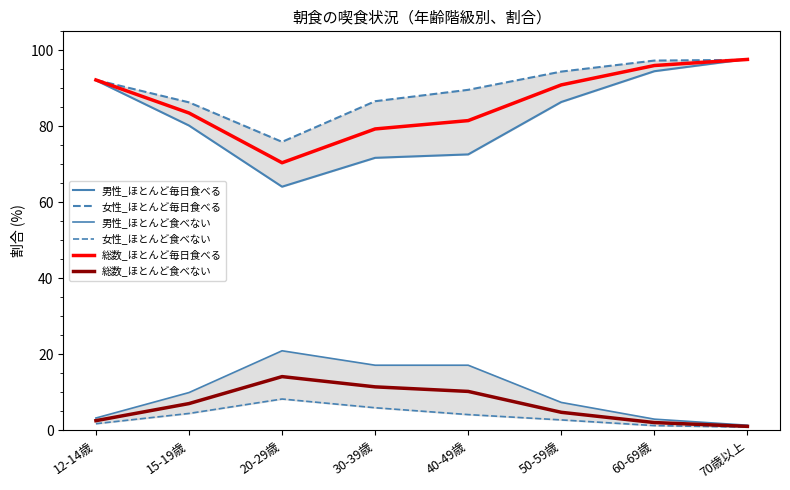

At which label does 男性_ほとんど毎日食べる first exceed 86?

12-14歳